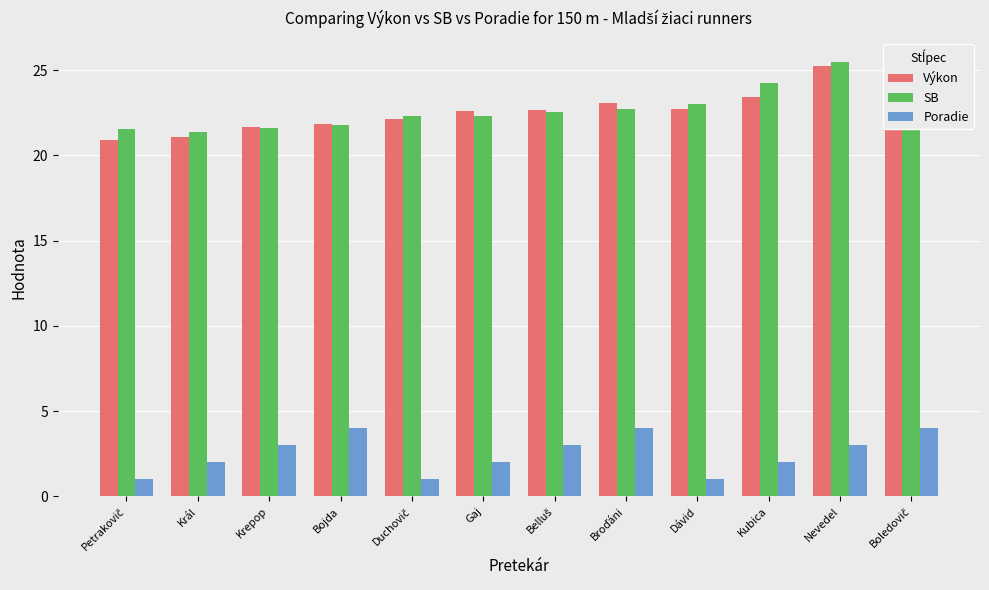

What is the approximate value of SB at Kubica?

24.2